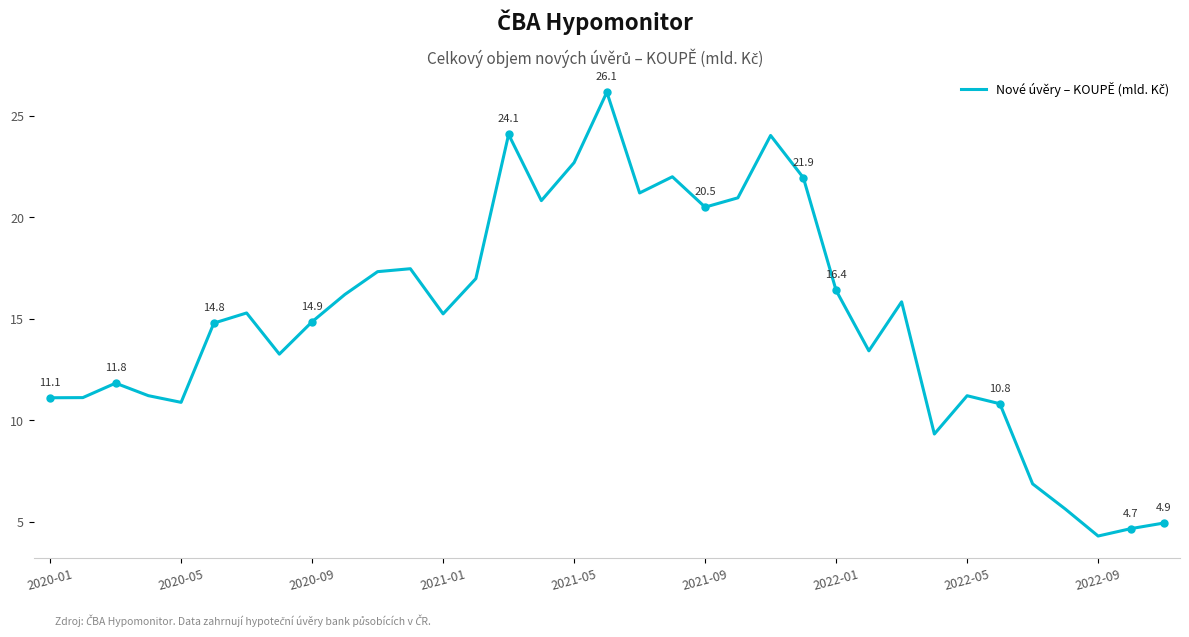

How many lines are shown in the chart?

1